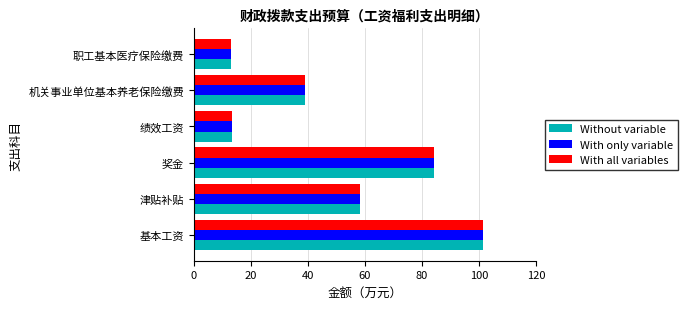

Is it true that Without variable equals 180.9 at 基本工资?

False